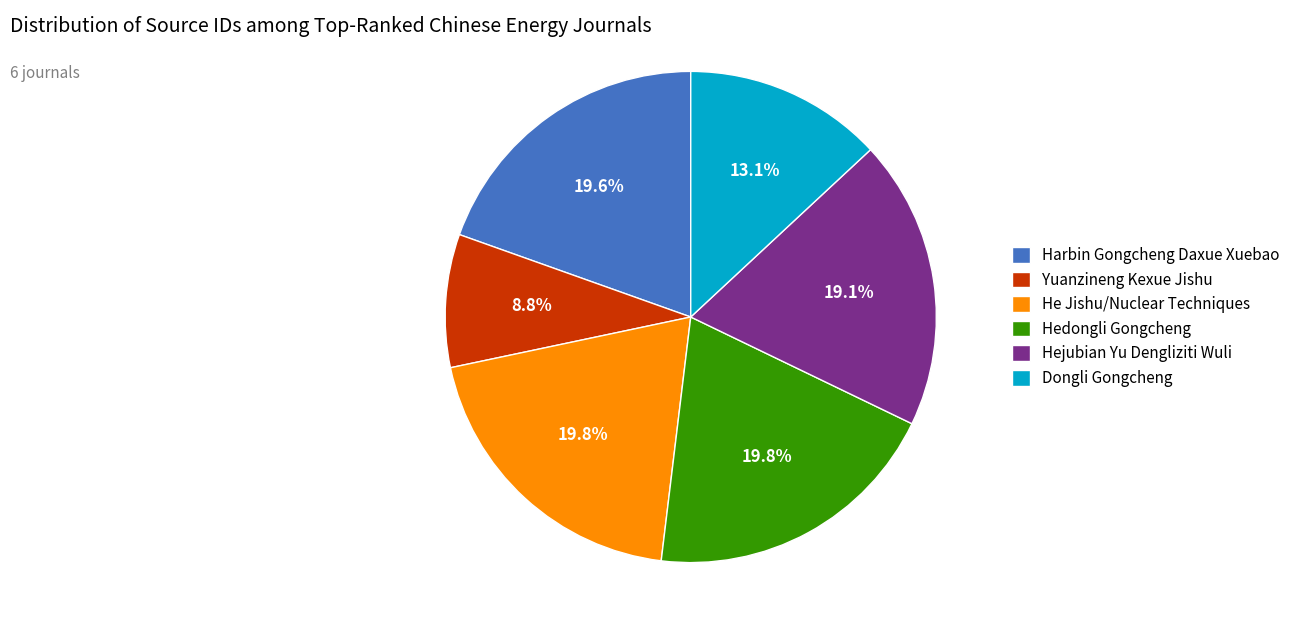

What is the total percentage of He Jishu/Nuclear Techniques and Dongli Gongcheng?

32.8%